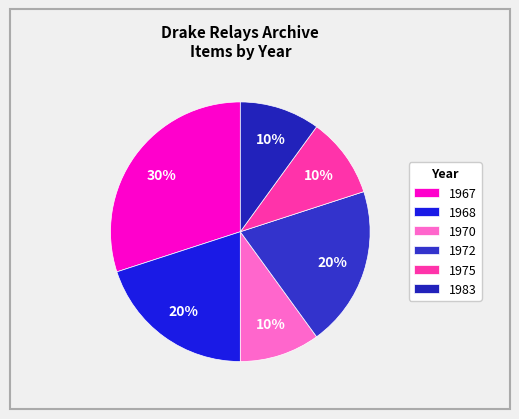

How many slices are in this pie chart?

6